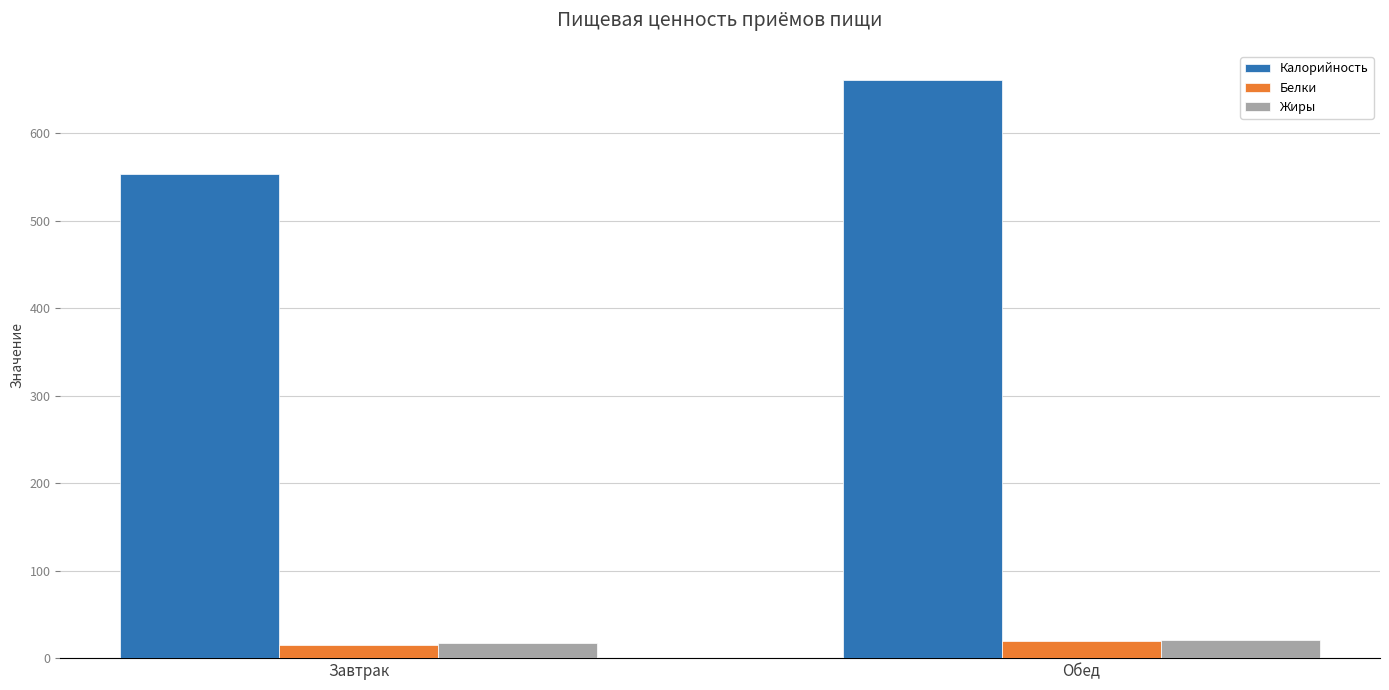

Reading left to right, what are all the values shown in this chart?

Калорийность: Завтрак=553.4	Обед=661.2
Белки: Завтрак=15.1	Обед=19.5
Жиры: Завтрак=16.9	Обед=21.1